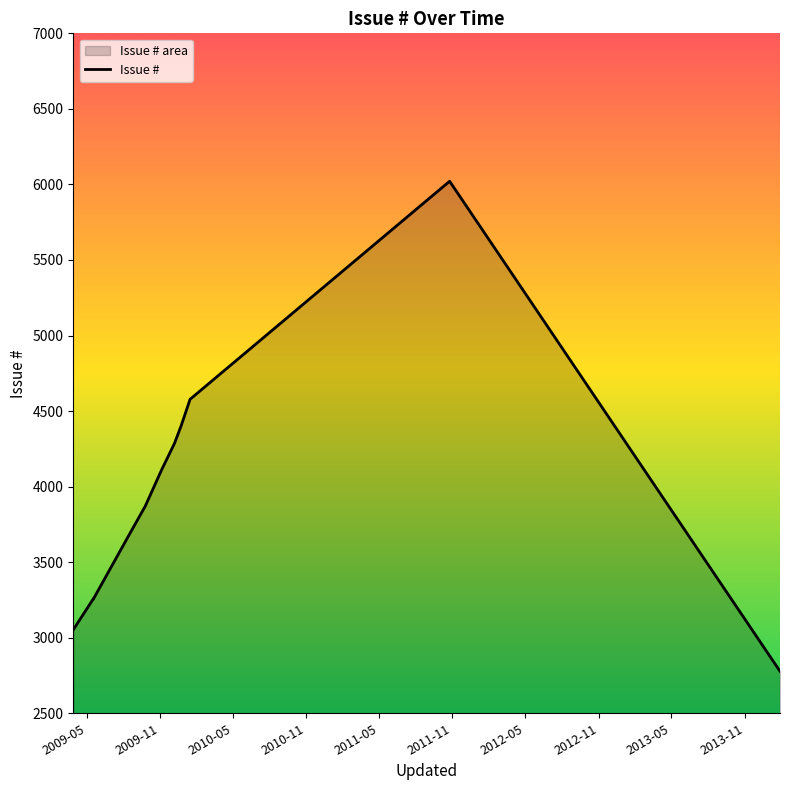

True or false: the data has more than 1 interior local peaks.

False